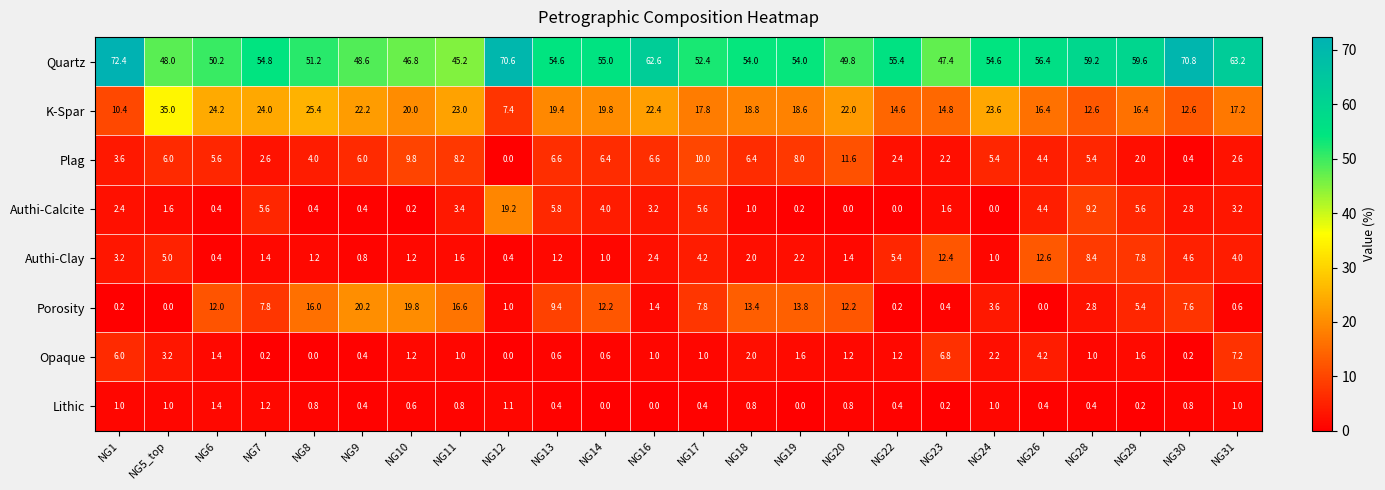

Rank the series by their maximum value, from lowest to highest.

Lithic, Opaque, Plag, Authi-Clay, Authi-Calcite, Porosity, K-Spar, Quartz